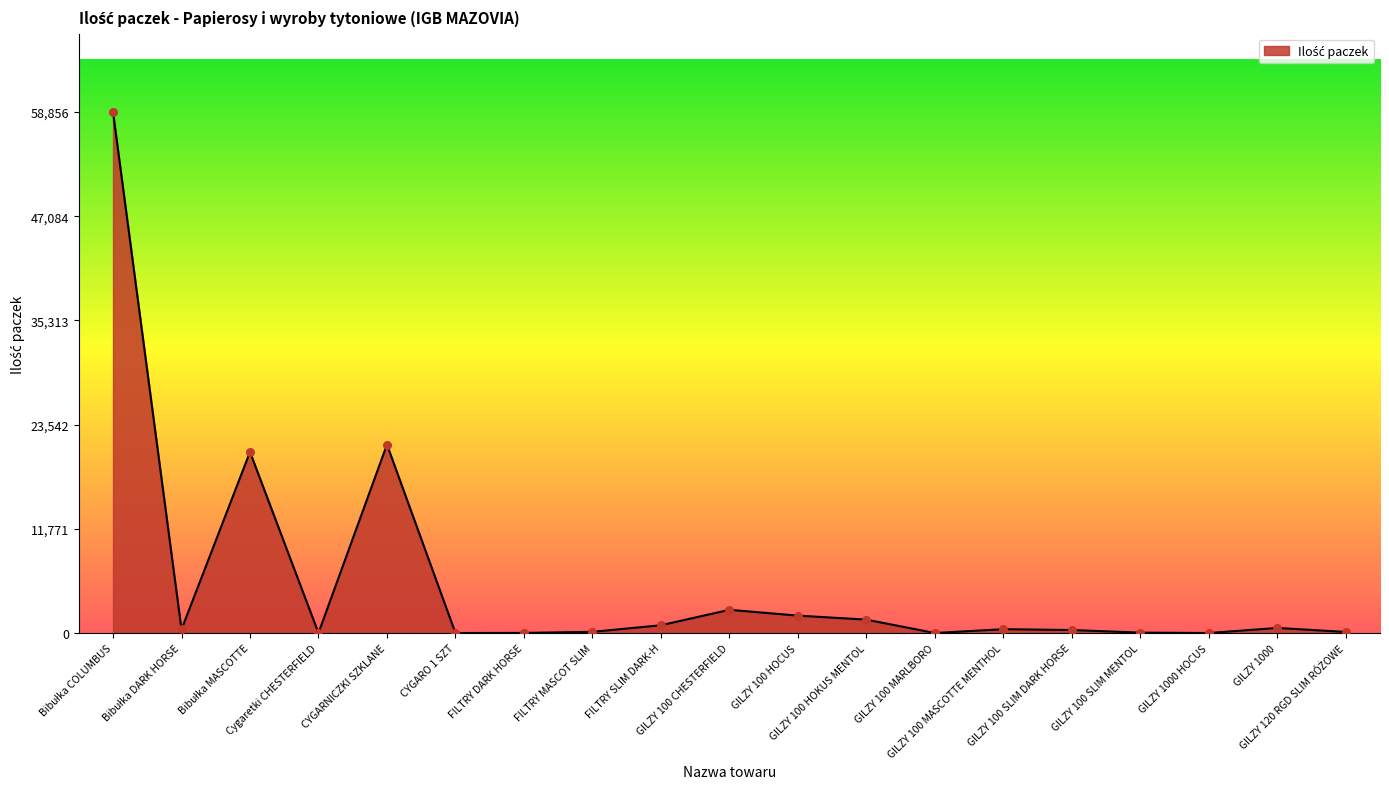

What is the difference between the maximum and minimum values?

58852